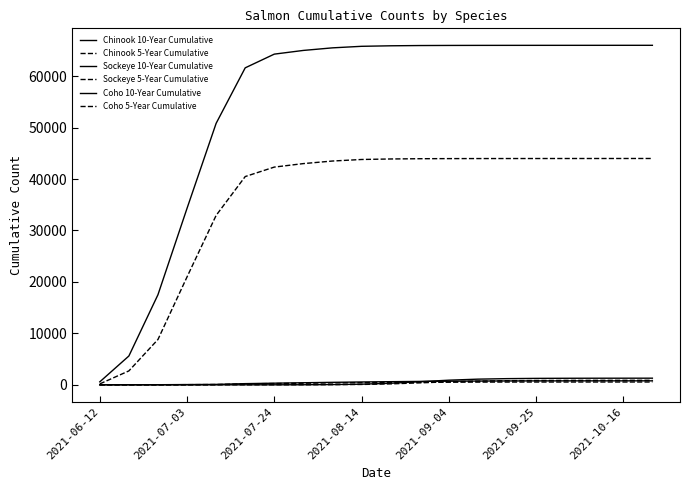

What is the minimum value for Chinook 10-Year Cumulative?

2